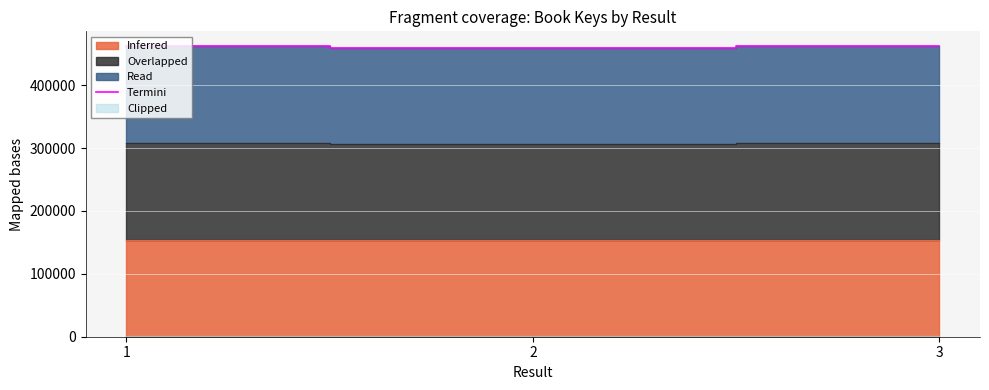

Approximately how many times larger is the value at 1 compared to 3?

1.0